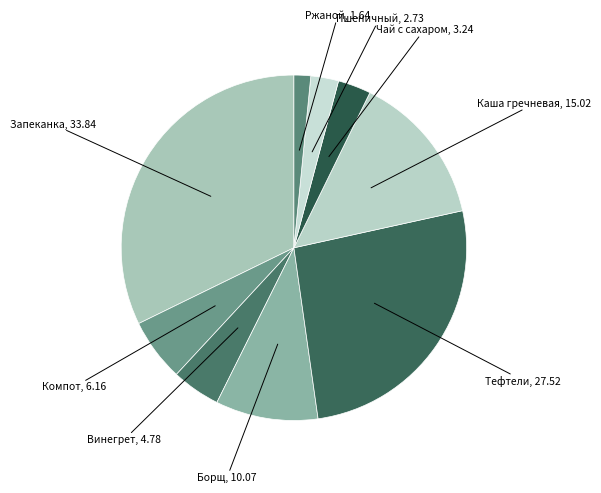

Is the sum of Тефтели and Борщ greater than half?

No